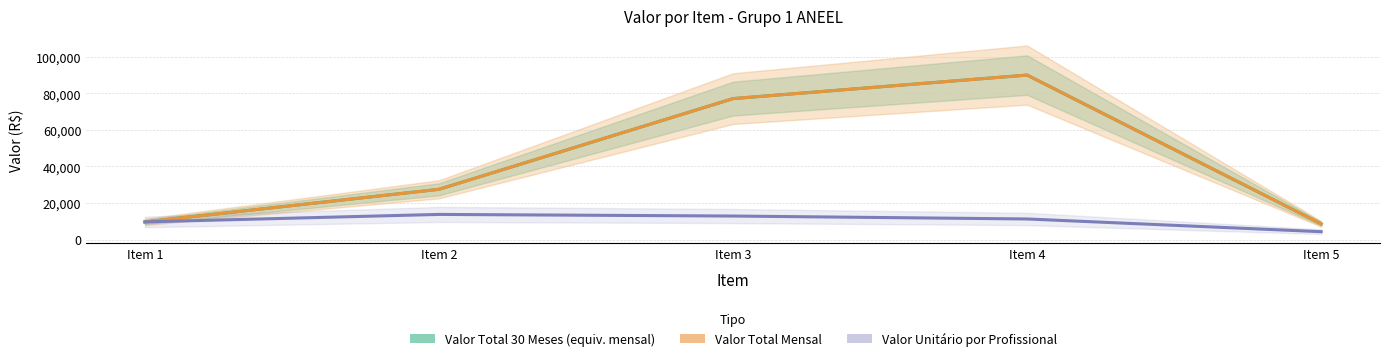

Reading left to right, extract all data points from this chart.

Valor Total 30 Meses (equiv. mensal): Item 1=9645.2	Item 2=27486.1	Item 3=77140.4	Item 4=90021.5	Item 5=8577.8
Valor Total Mensal: Item 1=9645.2	Item 2=27486.1	Item 3=77140.4	Item 4=90021.5	Item 5=8577.8
Valor Unitário por Profissional: Item 1=9645.2	Item 2=13743.1	Item 3=12856.7	Item 4=11252.7	Item 5=4288.9